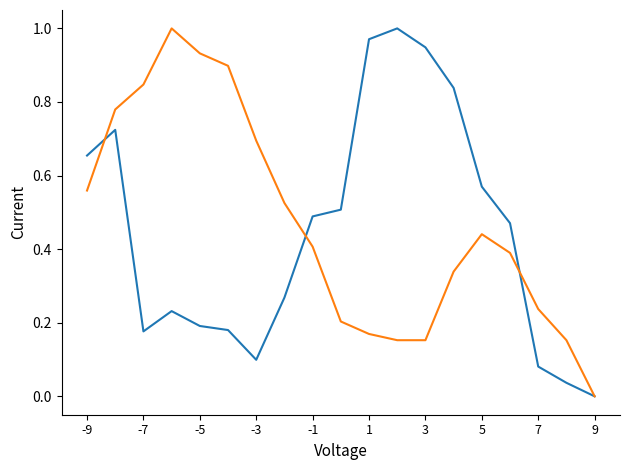

How many lines are shown in the chart?

2